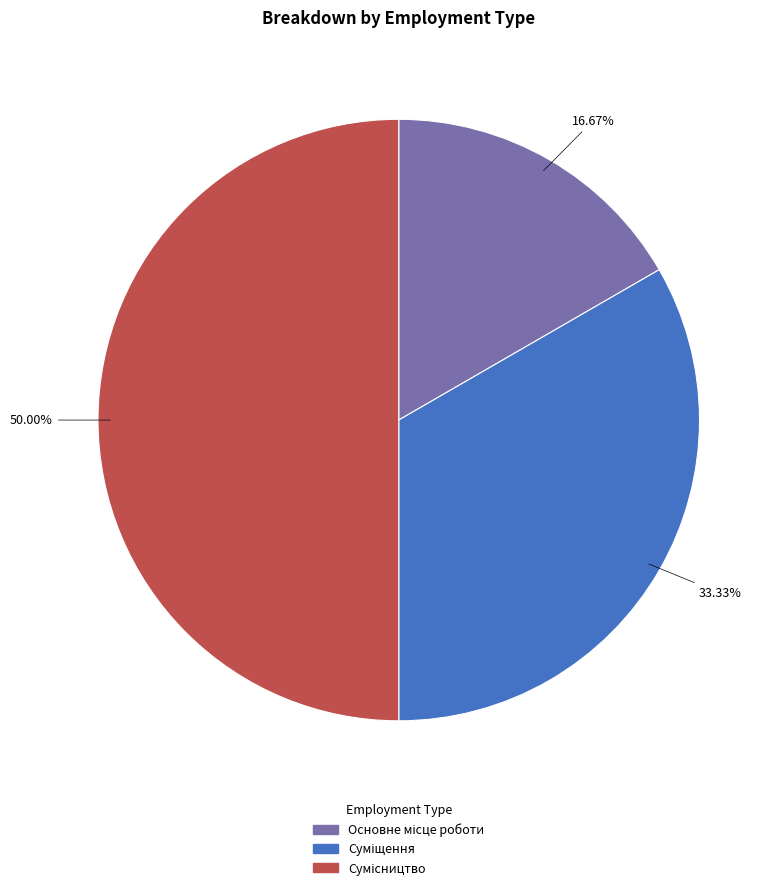

How much of the chart is everything except Сумісництво?

50.0%